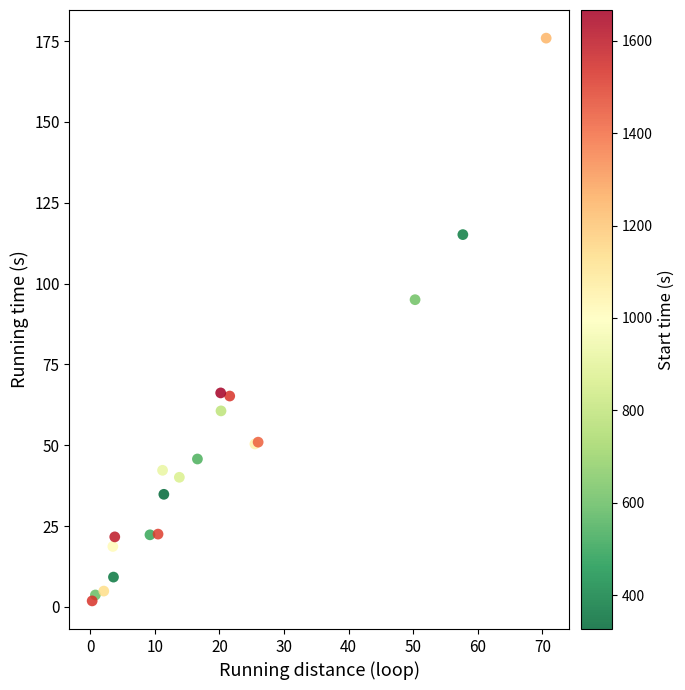

What Y value in the scatter plot is closest to 88?

95.0